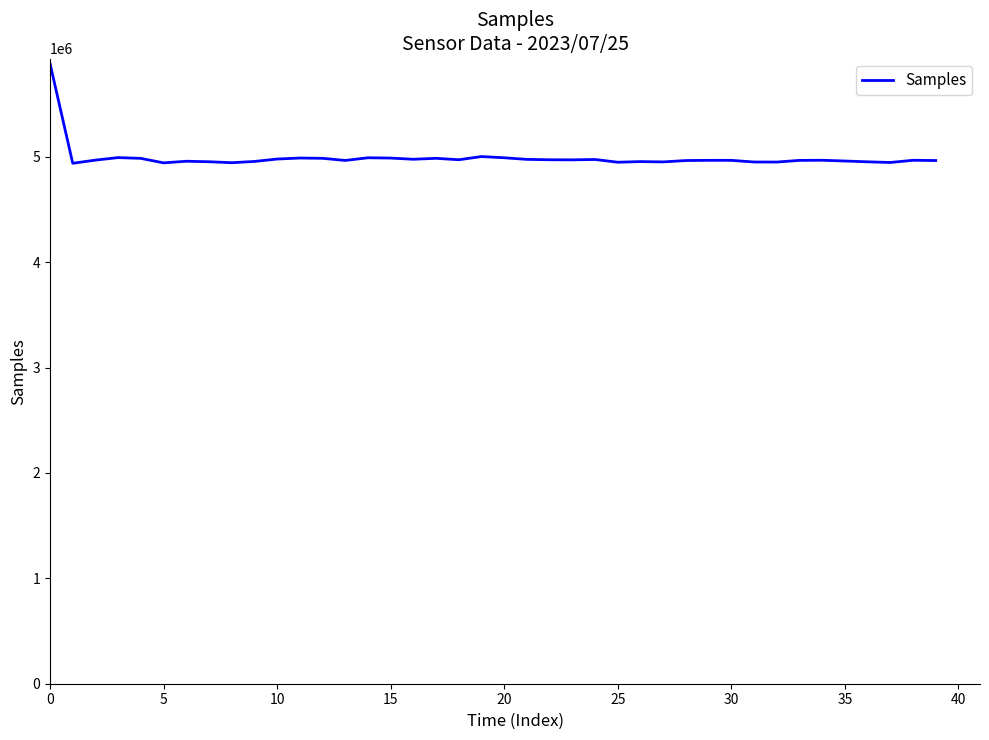

What is the difference between the maximum and minimum values?

946749